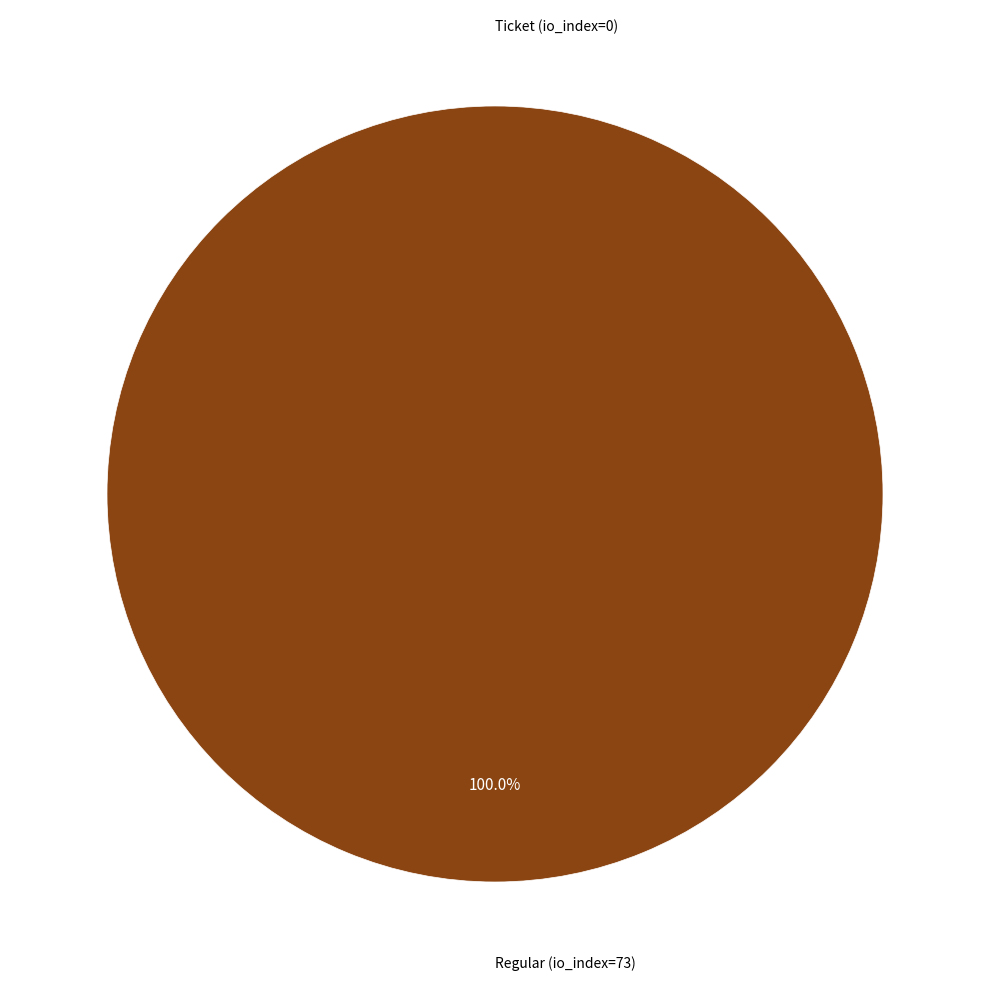

To the nearest percent, what percentage of the pie is Regular (io_index=73)?

100%